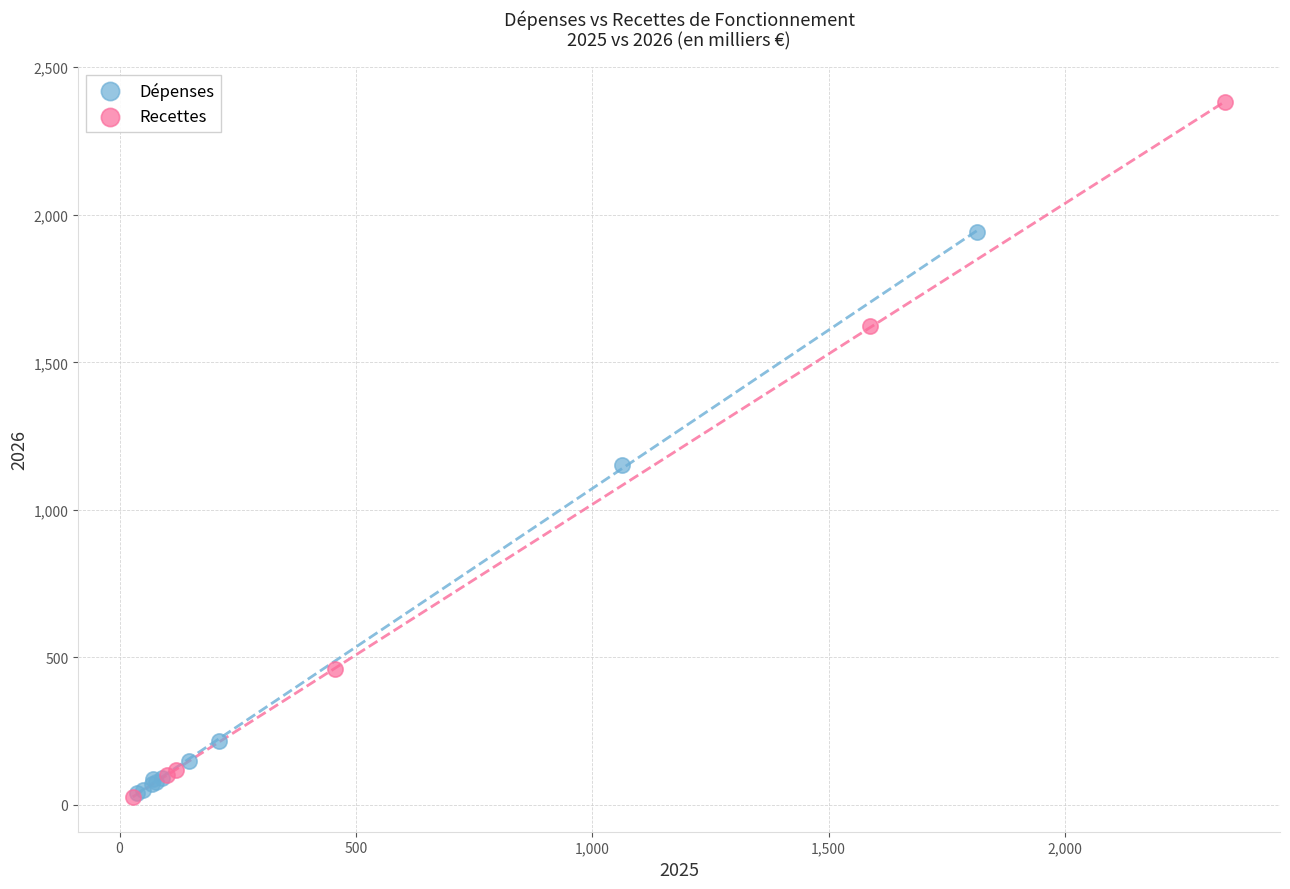

Which series contains the highest Y value?

Recettes